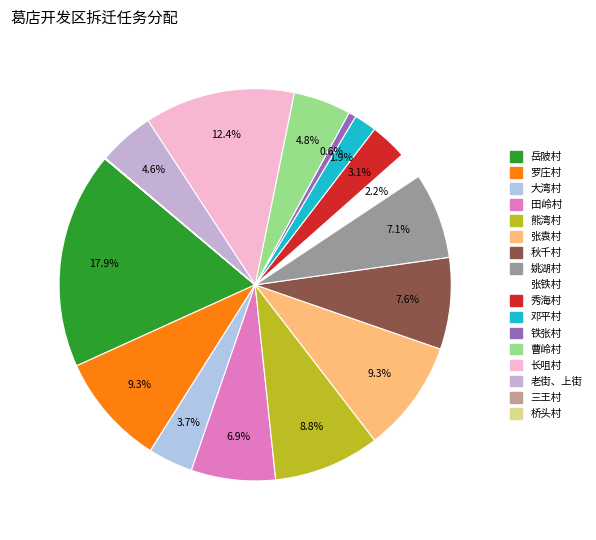

To the nearest percent, what is the difference between the largest and smallest slice percentages?

18%